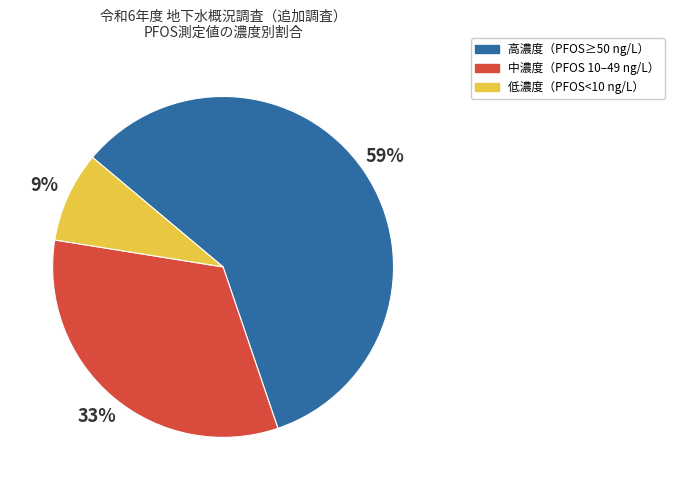

Is there a majority slice in this chart?

Yes